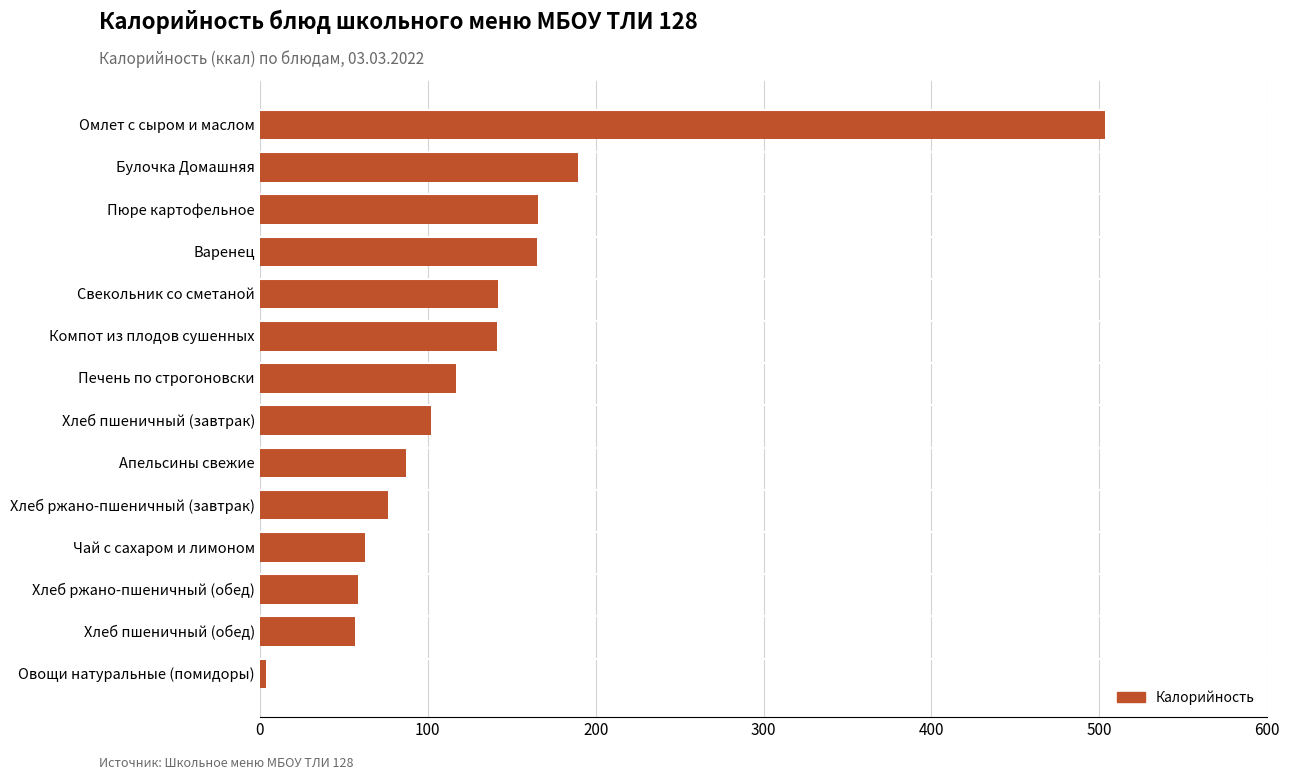

How many bars are there in total?

14